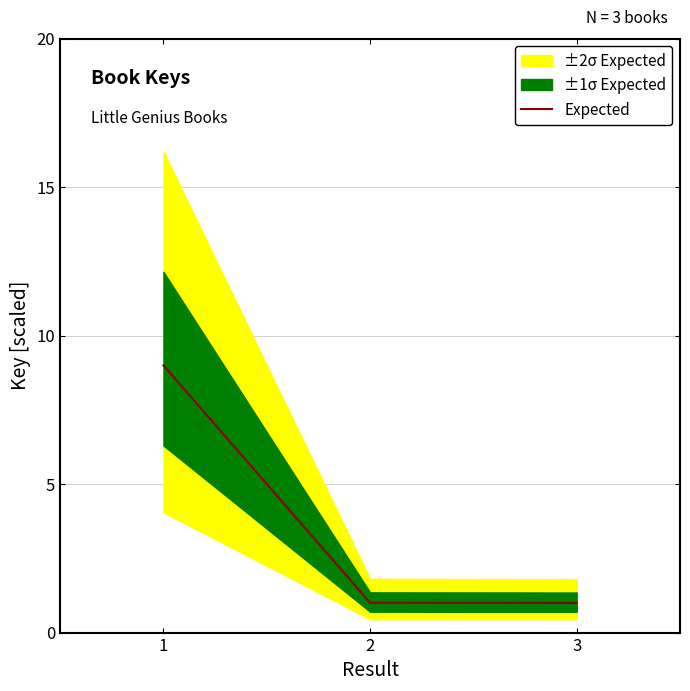

What is the value of the 1st point from the left?

9.0